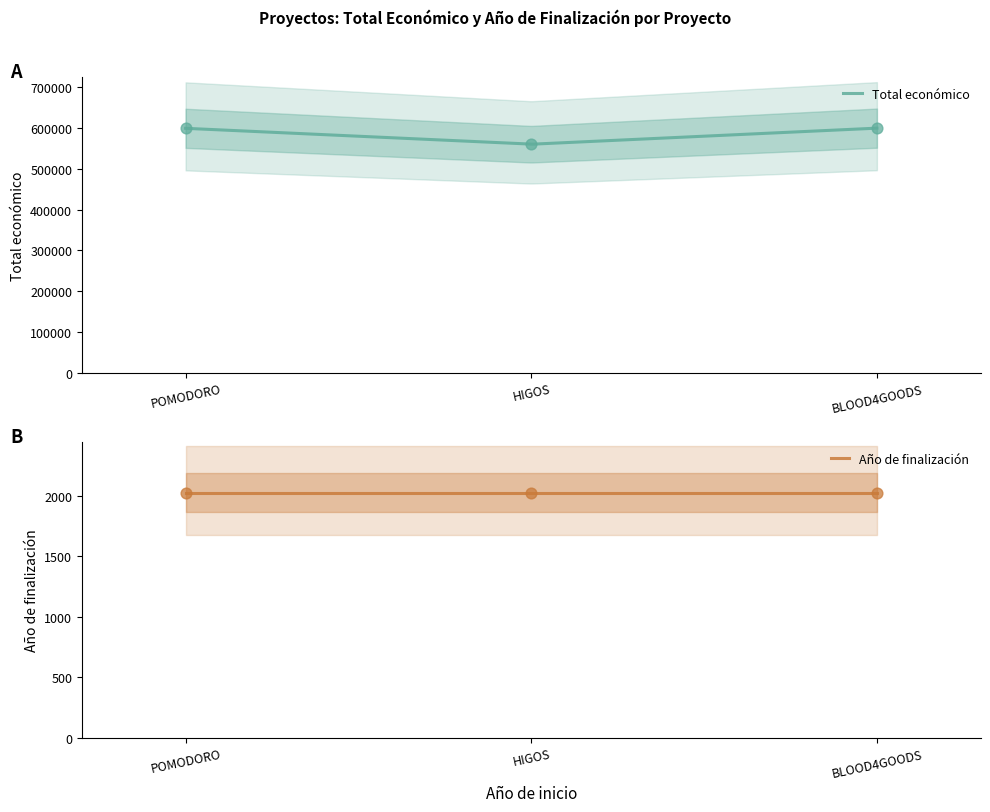

What is the change in value from HIGOS to BLOOD4GOODS?

+39431